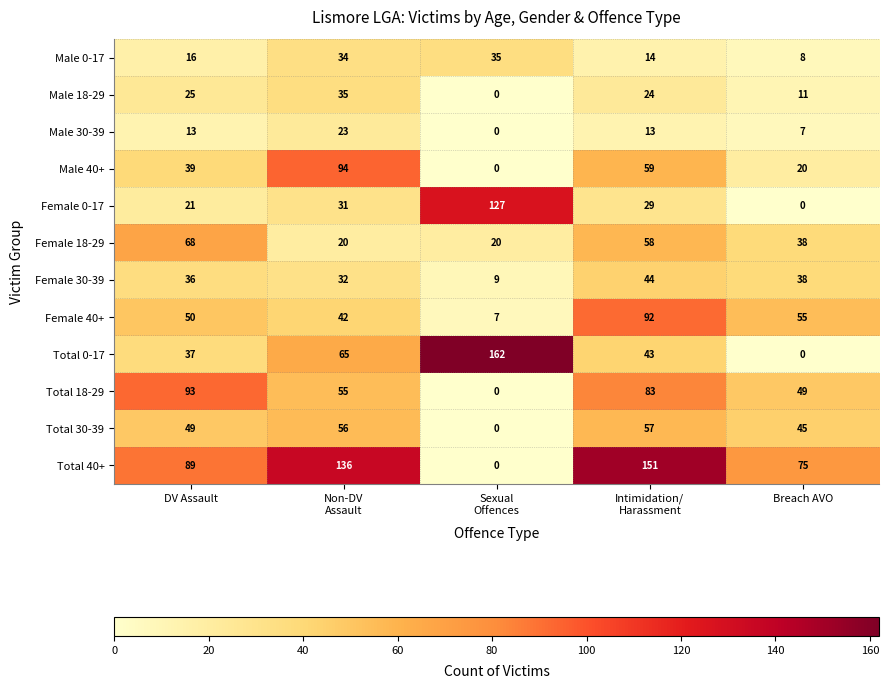

At how many categories does at least one series exceed 17?

5